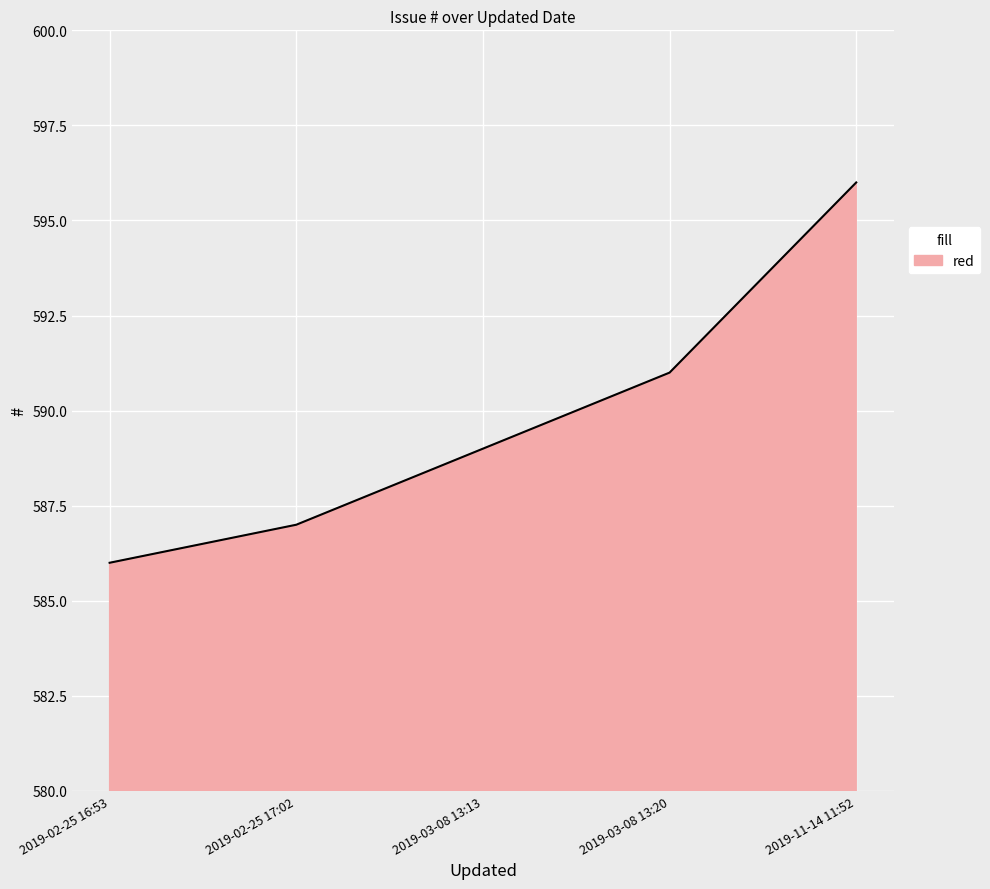

Which label corresponds to the largest value in the chart?

2019-11-14 11:52